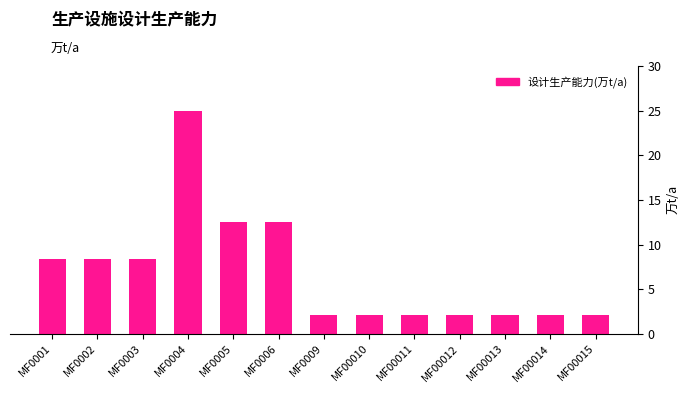

The value at MF00014 is 0.8. True or false?

False